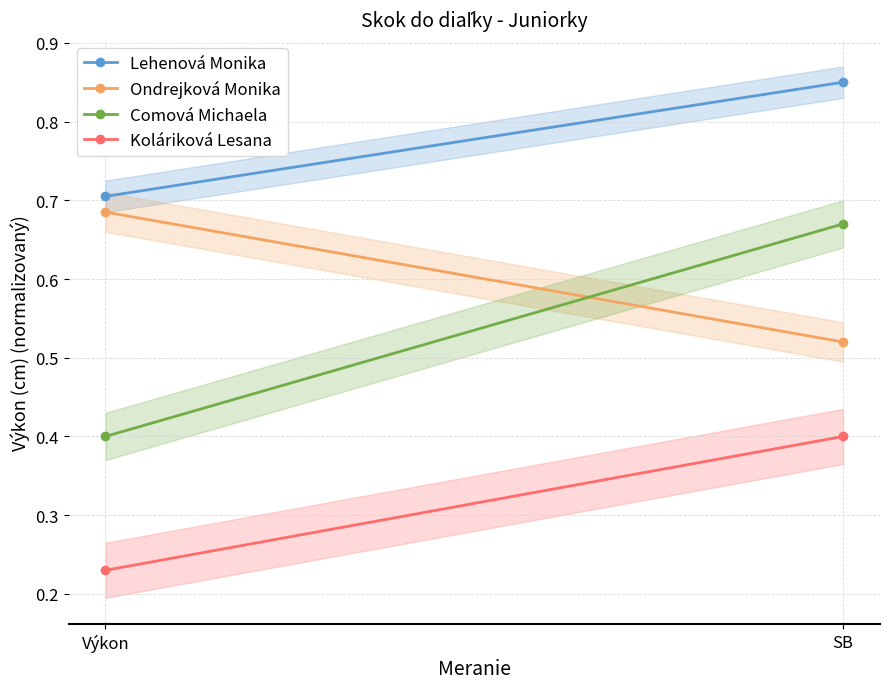

List the labels in order of Koláriková Lesana value, smallest first.

Výkon, SB